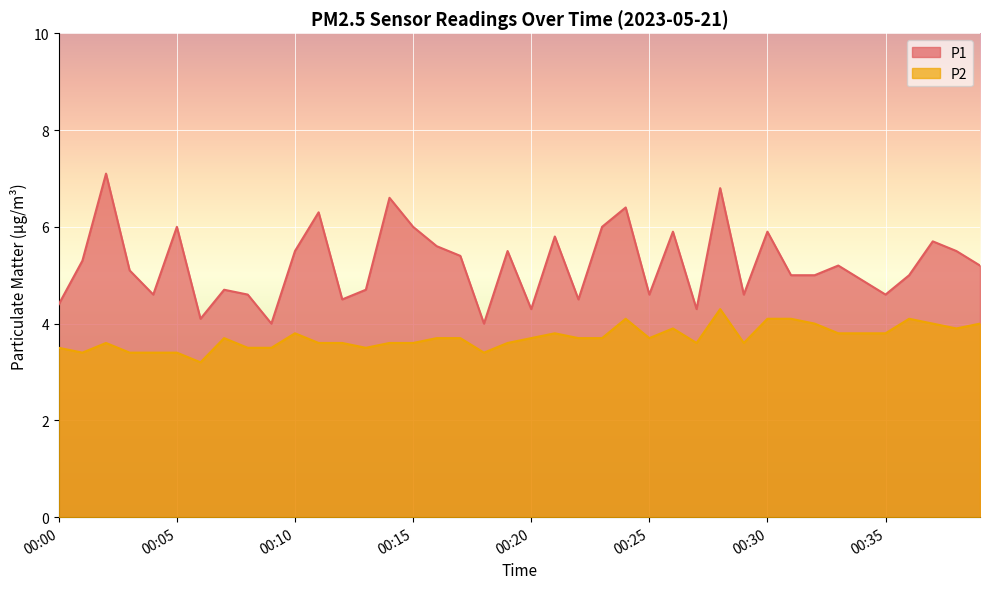

At how many categories does at least one series exceed 4?

38